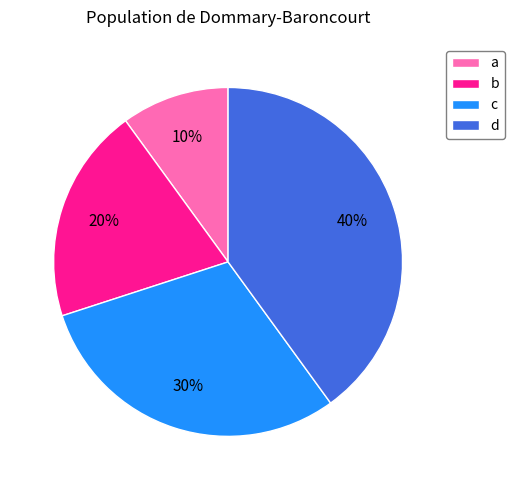

Which slice is the smallest?

a